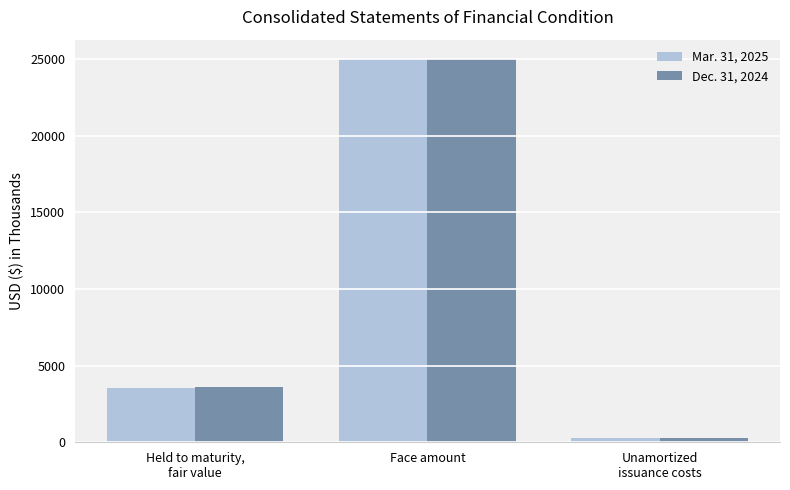

True or false: Mar. 31, 2025 has a value of 3556 at Held to maturity,
fair value.

True